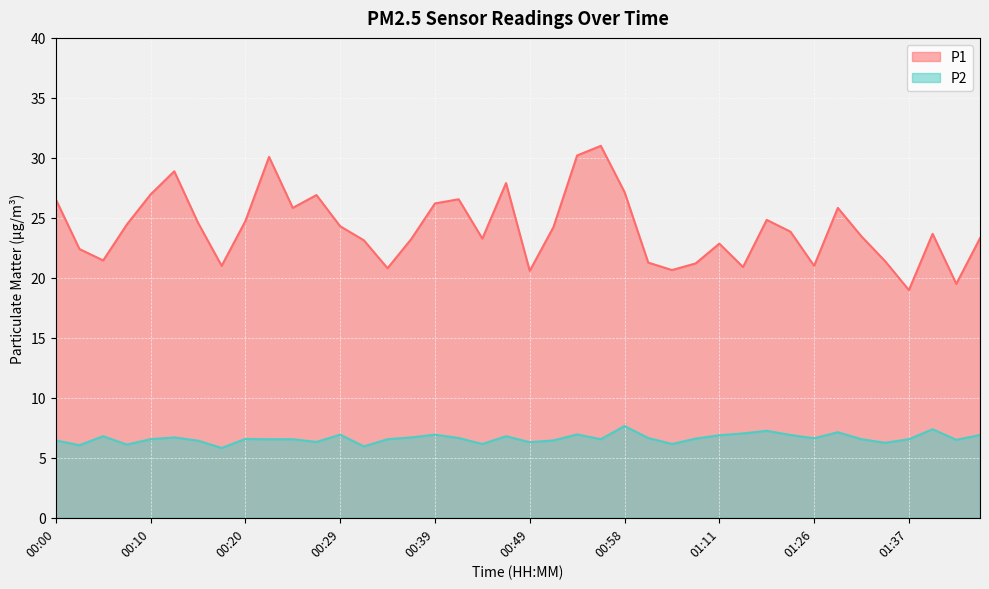

True or false: P1 and P2 cross at least once.

False